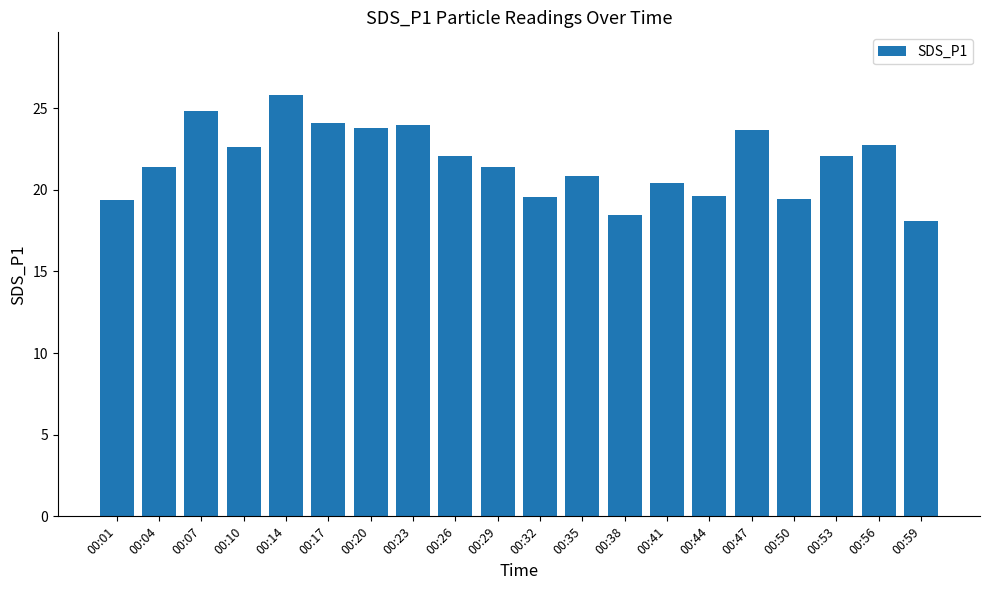

What is the greatest value displayed?

25.8